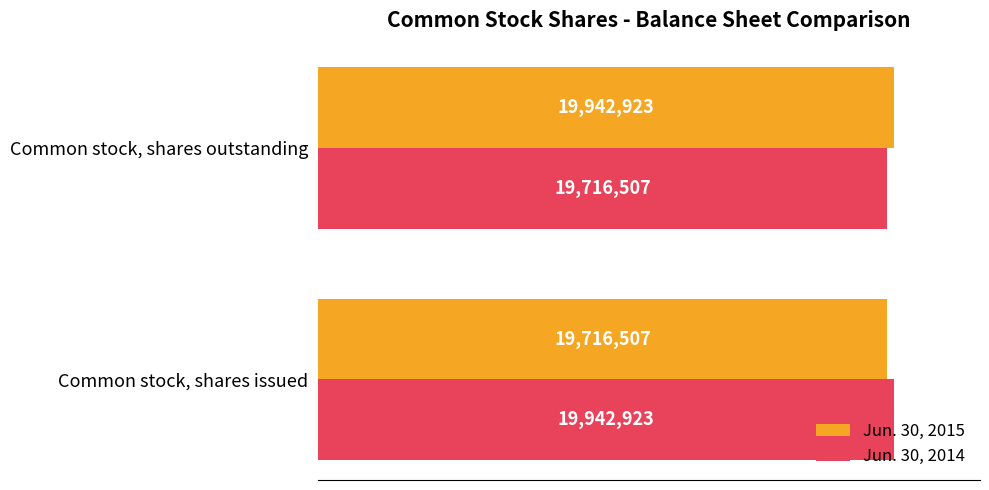

What is the sum of all Jun. 30, 2014 values?

39659430